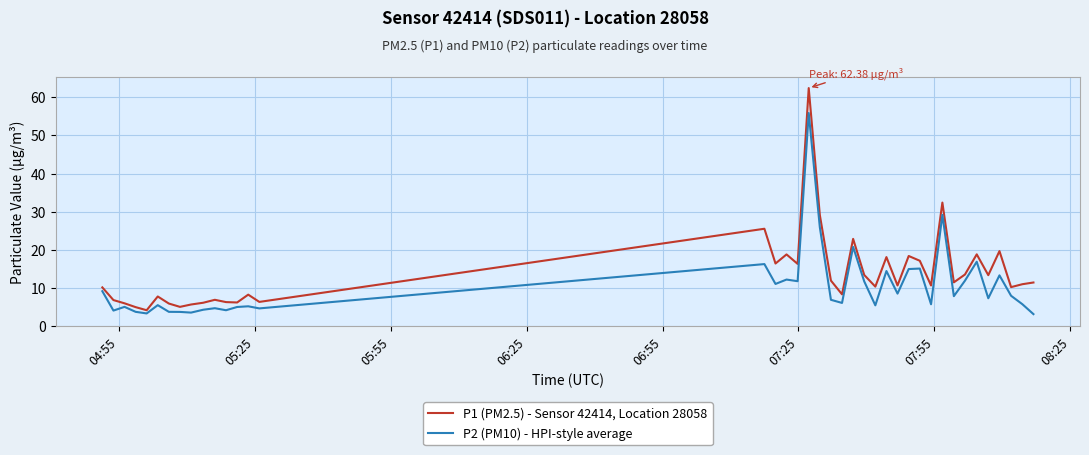

Which series has the largest range (max minus min)?

P1 (PM2.5) - Sensor 42414, Location 28058